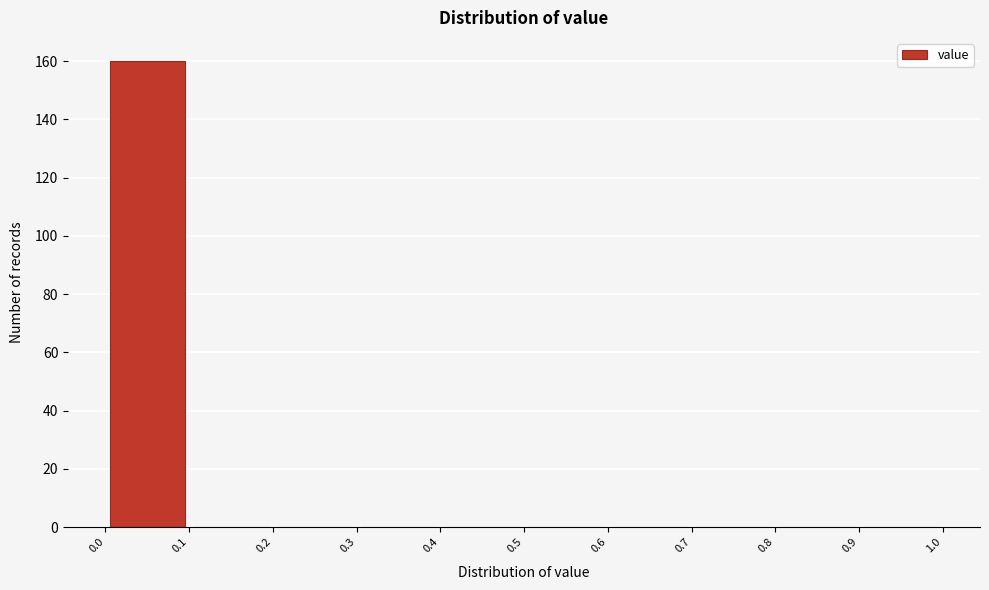

Which range on the x-axis has the tallest bar?

0.0 to 0.1